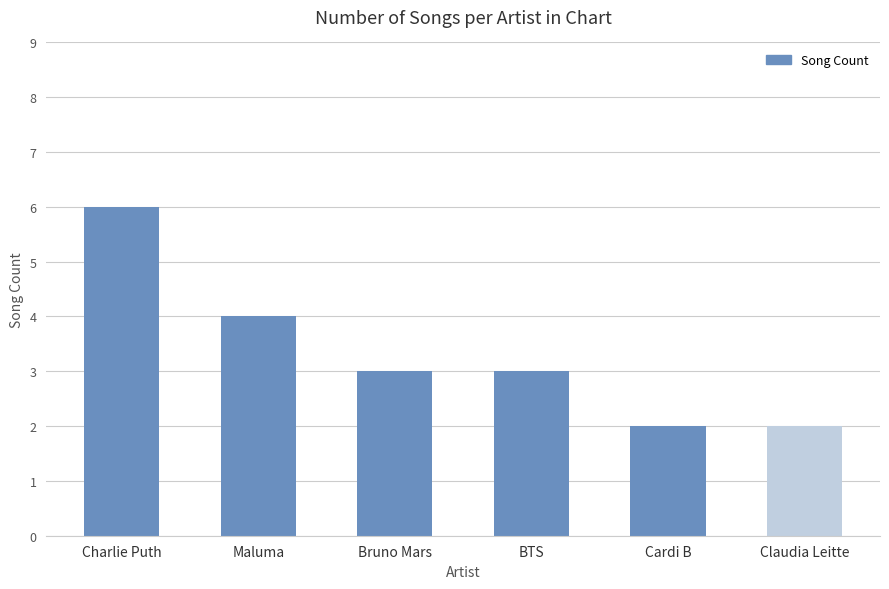

The chart shows a value of 2 at Bruno Mars. True or false?

False